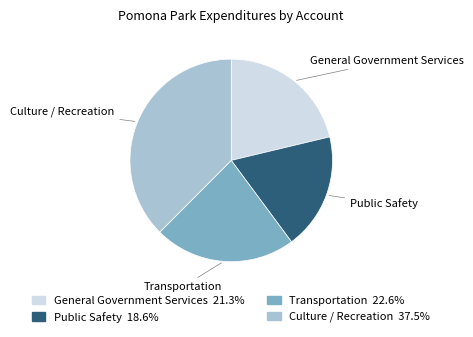

Rank the categories by value from highest to lowest.

Culture / Recreation, Transportation, General Government Services, Public Safety